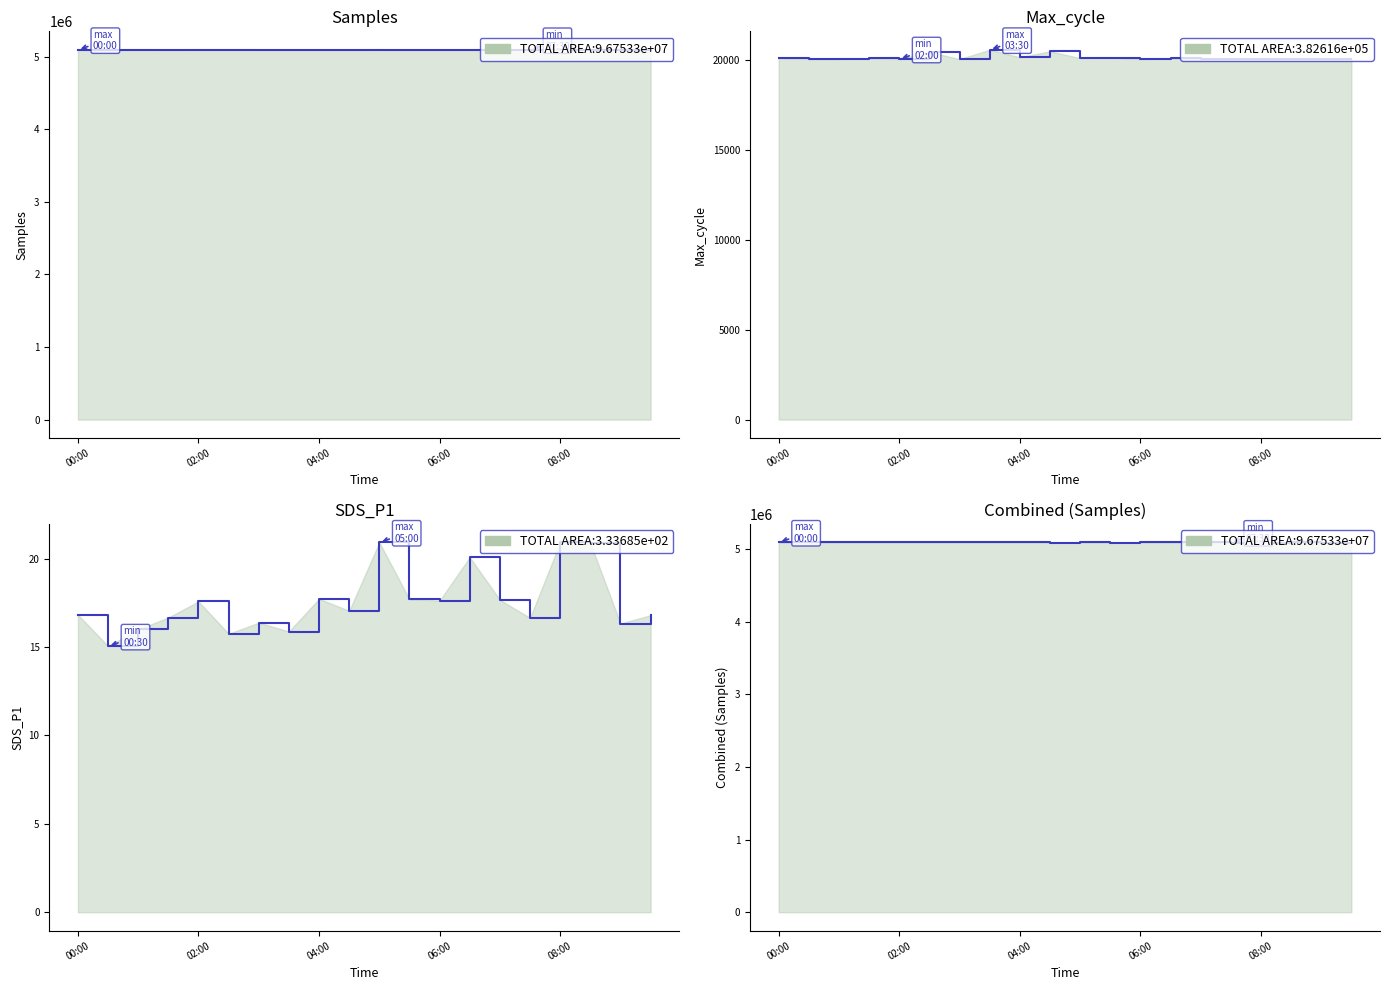

How many series are shown in this chart?

4